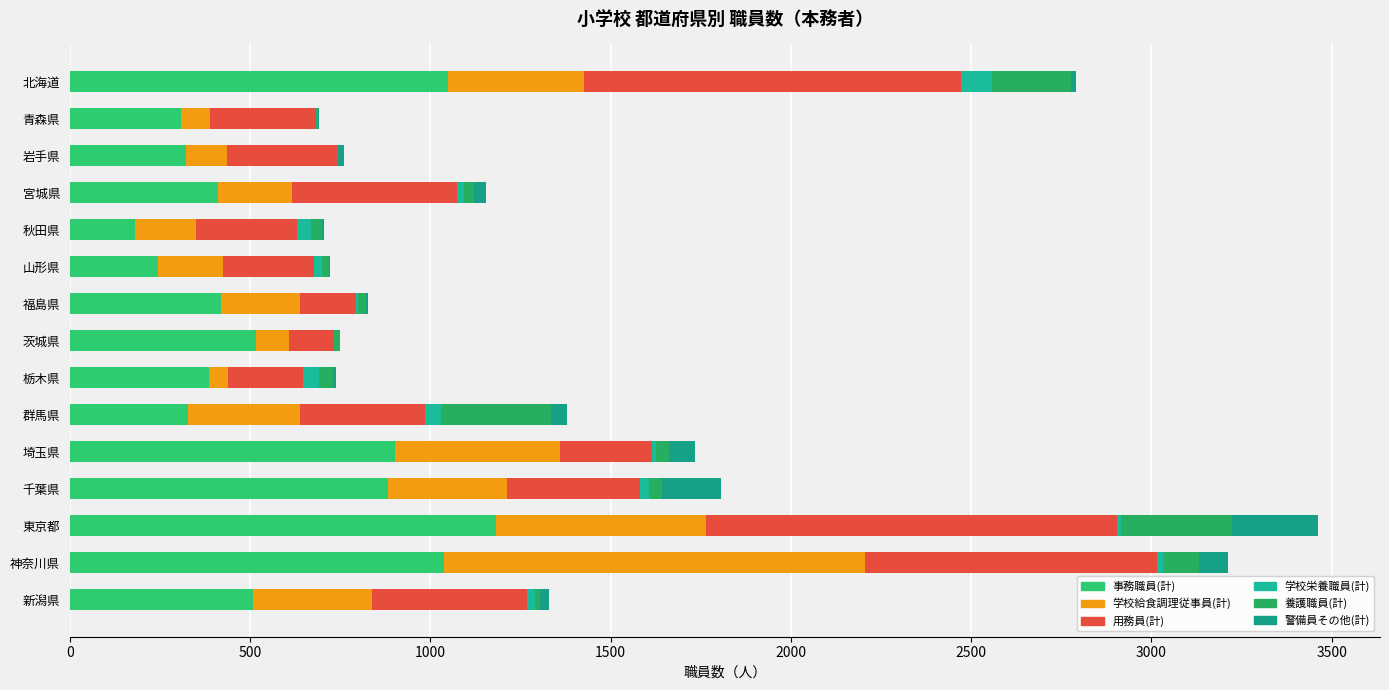

What is the difference between the maximum and second lowest values in the 警備員その他(計) series?

236